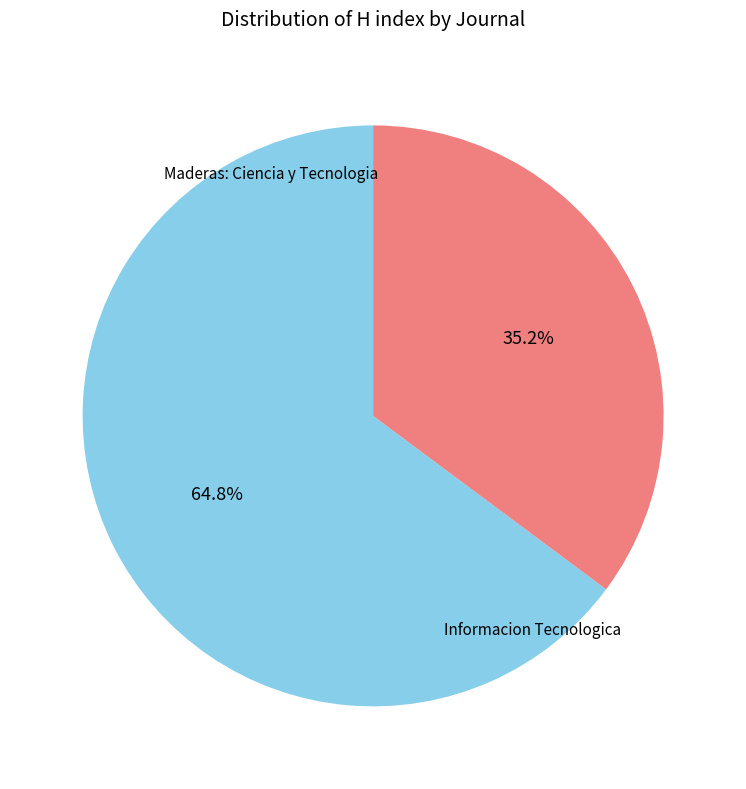

Is there any slice that represents more than half of the pie?

Yes